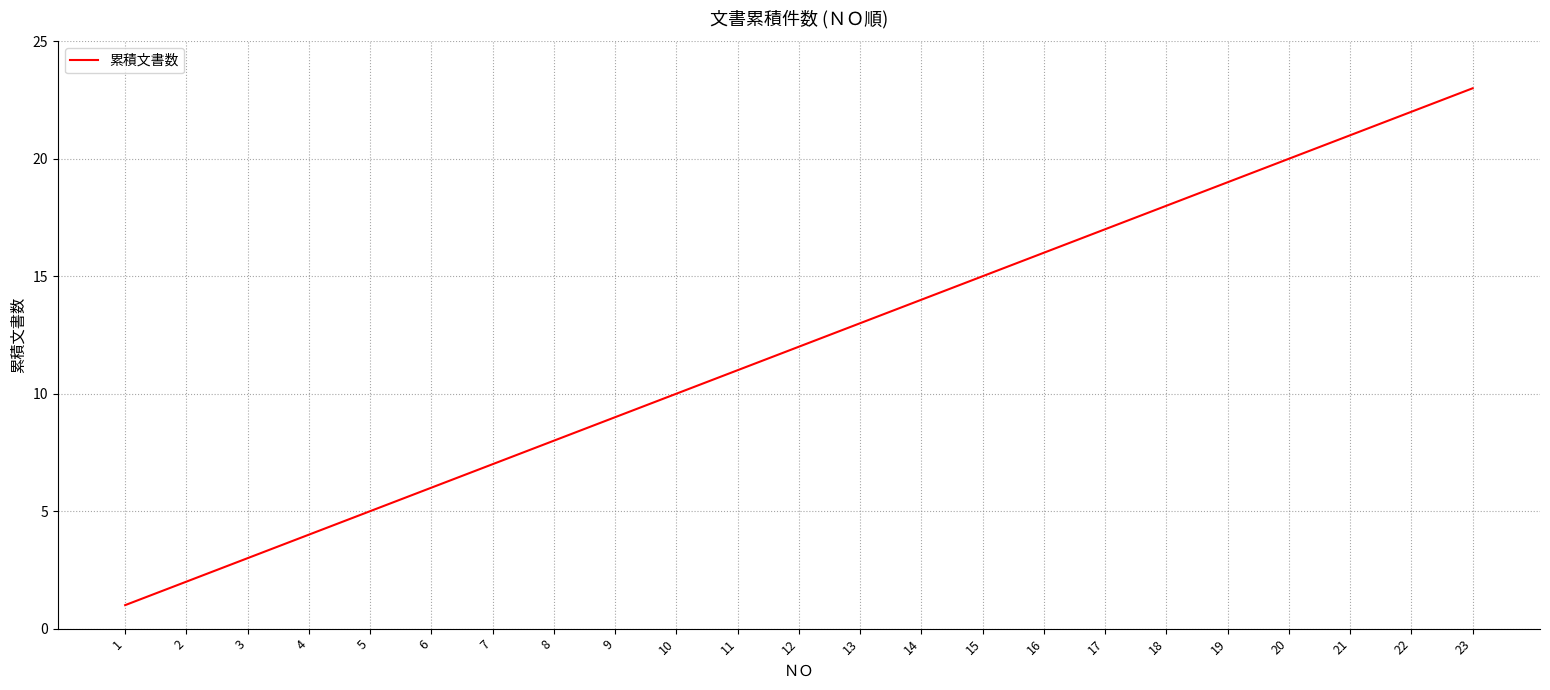

Is it true that the value at 7 is 7?

True